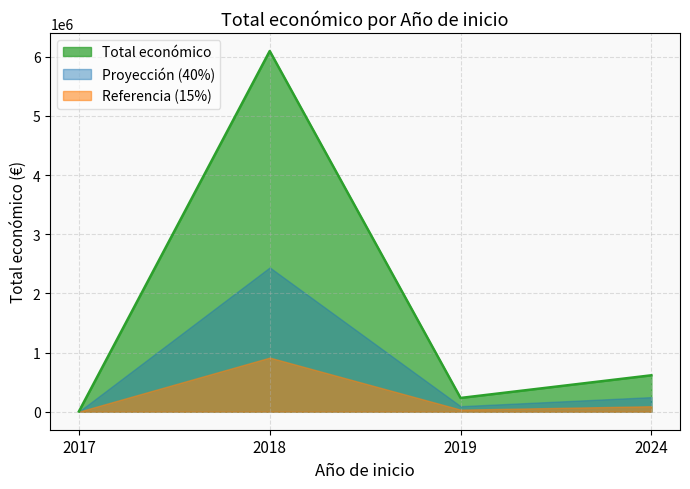

How many lines are shown in the chart?

3